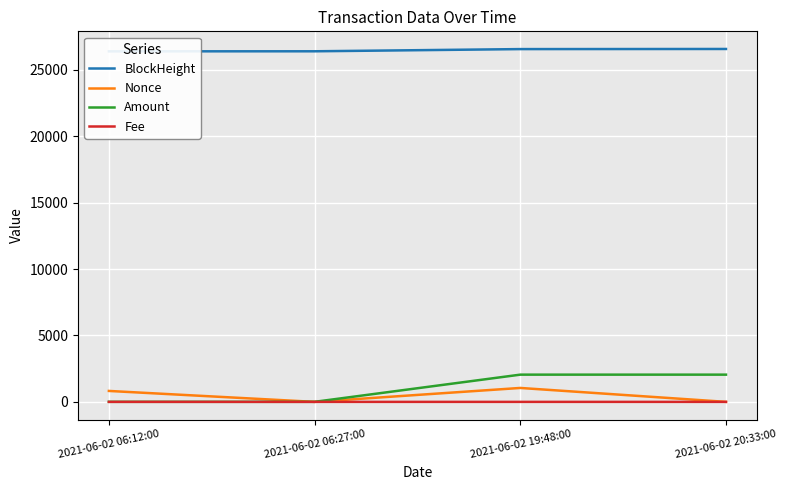

Reading left to right, list all the values displayed in this chart.

BlockHeight: 2021-06-02 06:12:00=26400.0	2021-06-02 06:27:00=26404.0	2021-06-02 19:48:00=26569.0	2021-06-02 20:33:00=26578.0
Nonce: 2021-06-02 06:12:00=824.0	2021-06-02 06:27:00=0.0	2021-06-02 19:48:00=1049.0	2021-06-02 20:33:00=1.0
Amount: 2021-06-02 06:12:00=5.0	2021-06-02 06:27:00=4.0	2021-06-02 19:48:00=2050.8	2021-06-02 20:33:00=2050.8
Fee: 2021-06-02 06:12:00=0.0	2021-06-02 06:27:00=0.1	2021-06-02 19:48:00=0.0	2021-06-02 20:33:00=0.1